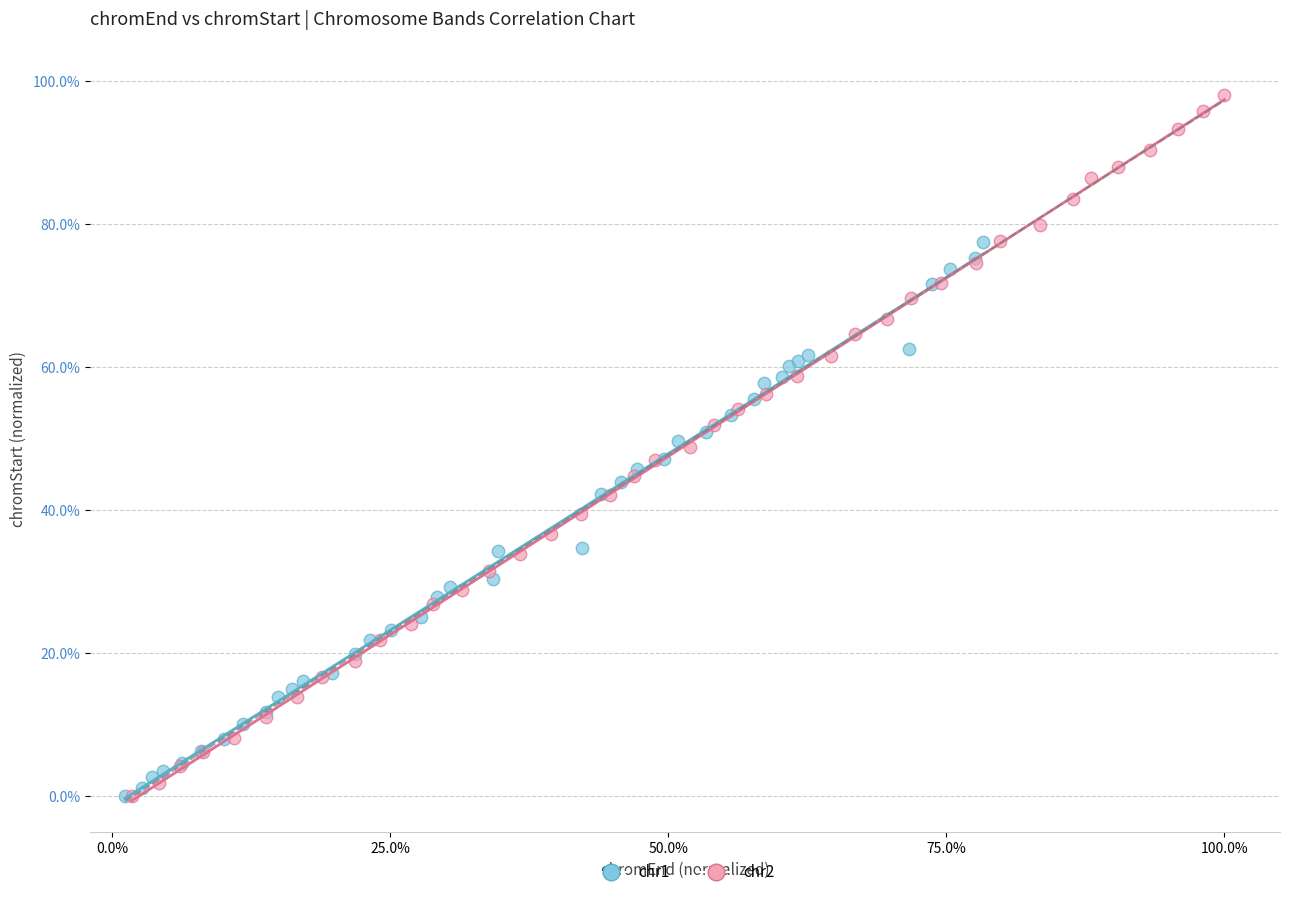

Which series contains the highest Y value?

chr2